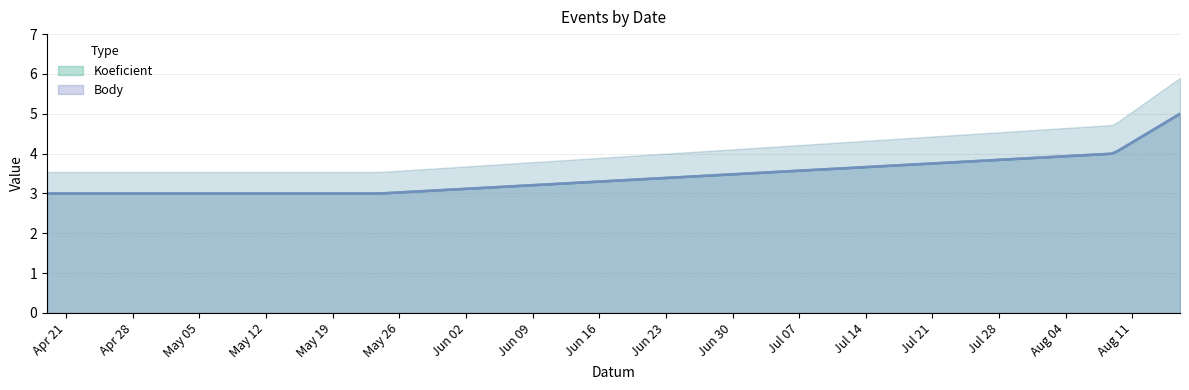

What is the difference between the Body values at 2008-08-16 and 2008-08-09?

1